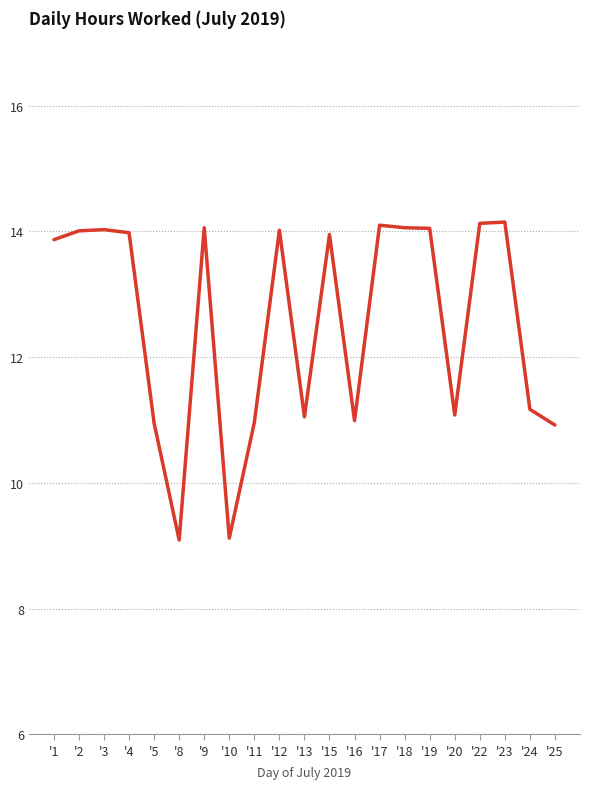

Is it true that the value at '23 is 3.9?

False